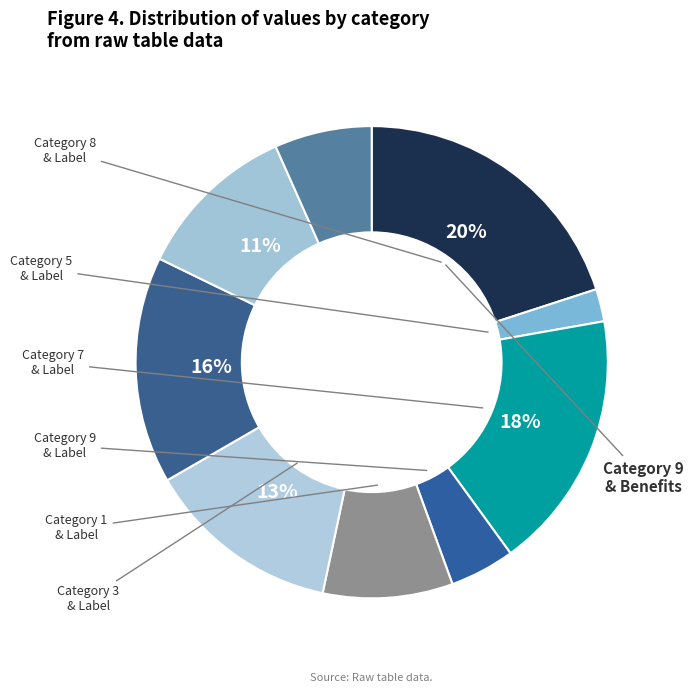

How many segments does this pie chart have?

9